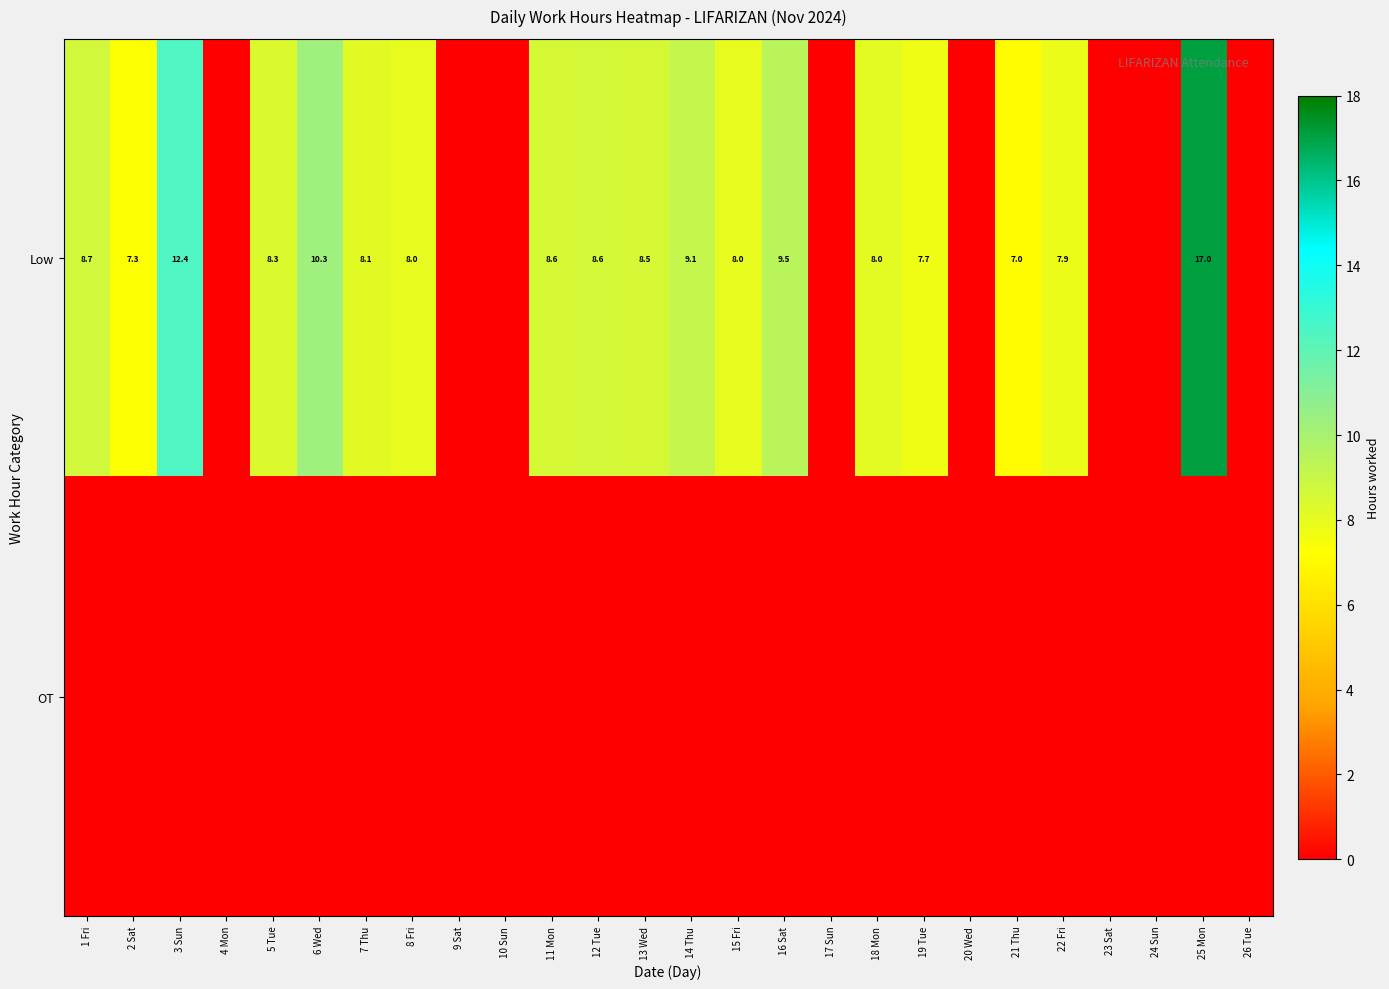

How many distinct data groups are displayed?

2